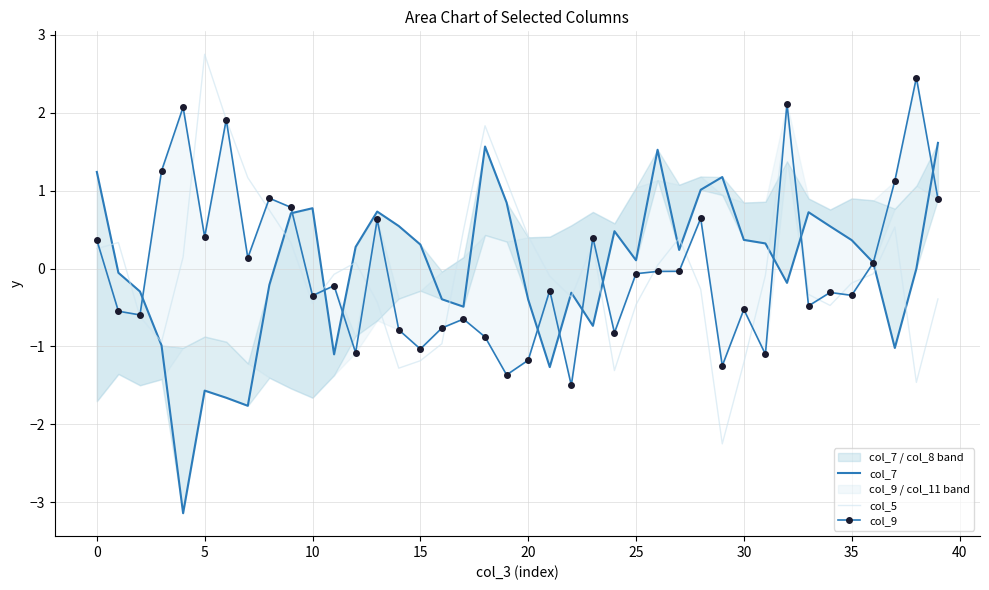

Rank the series at 37 from lowest to highest value.

col_7, col_5, col_9